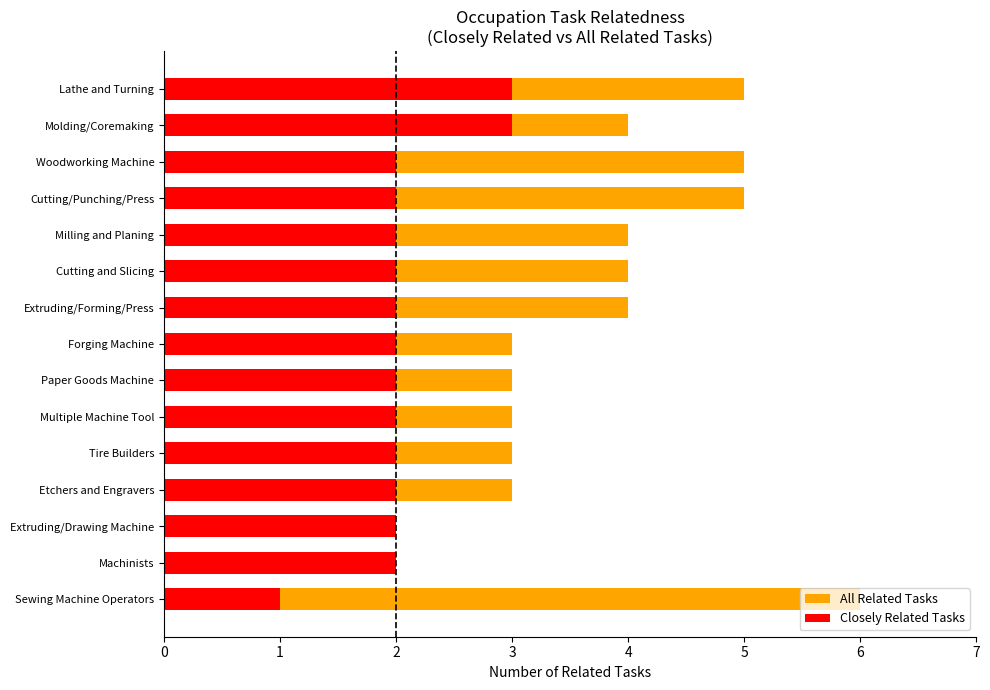

Count the number of categories in the chart.

15